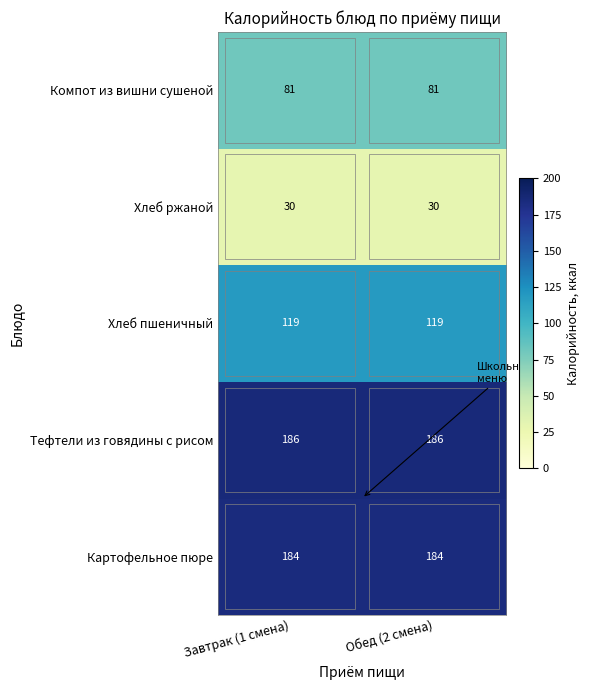

What is the average value of the Компот из вишни сушеной series?

81